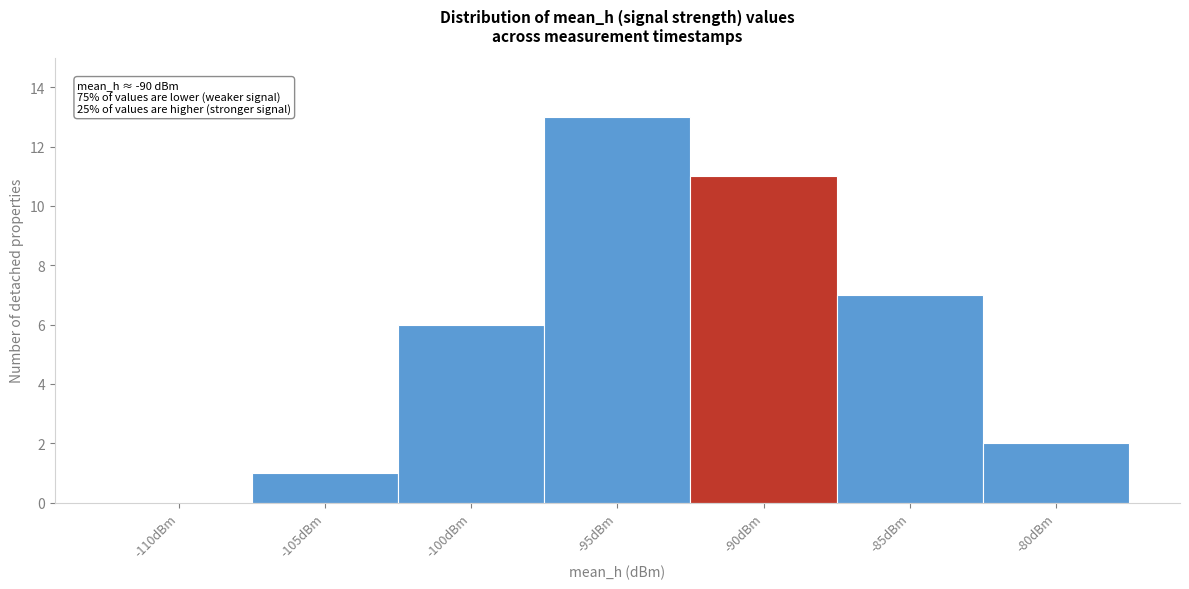

Reading left to right, transcribe all the data shown in this chart.

-110dBm=0	-105dBm=1	-100dBm=6	-95dBm=13	-90dBm=11	-85dBm=7	-80dBm=2